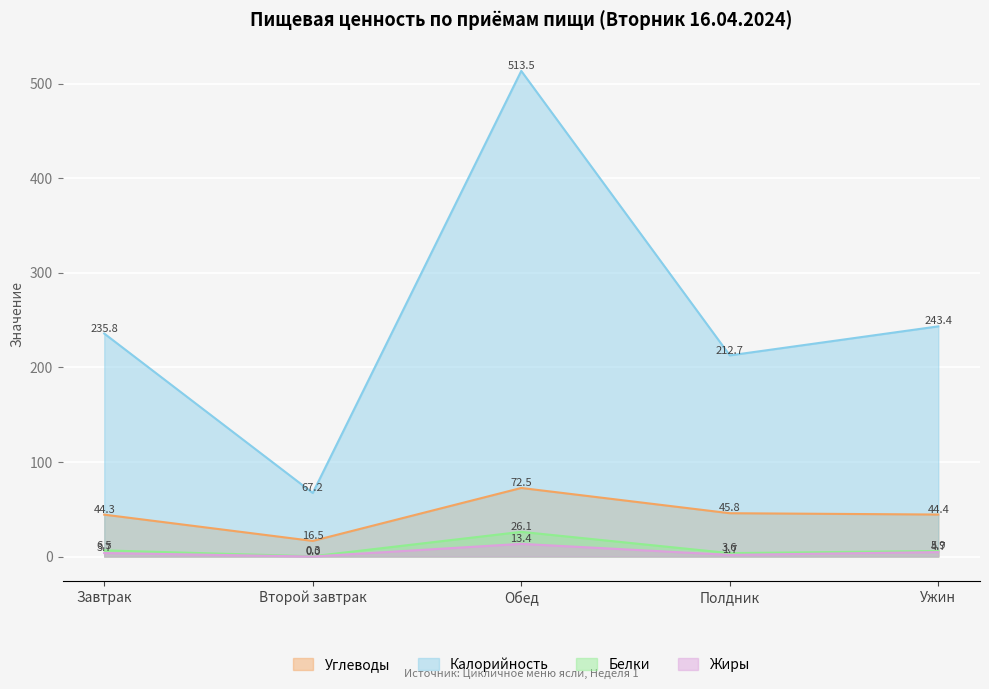

At which label is Жиры closest to 6?

Ужин